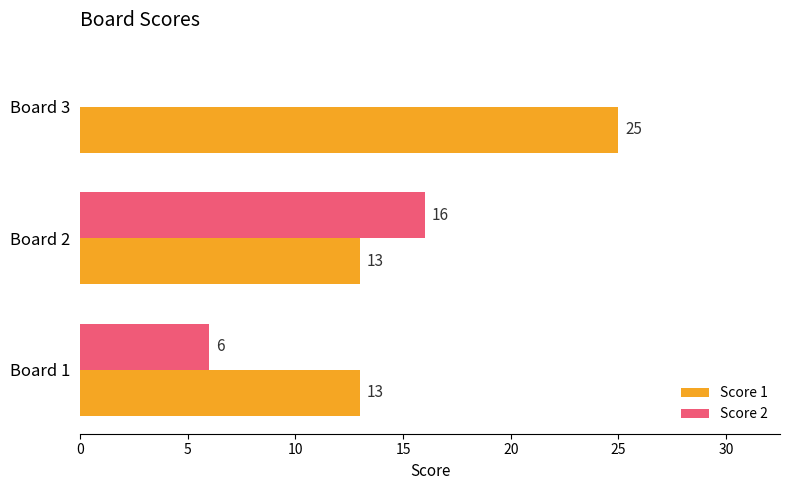

Which label corresponds to the largest value in the chart?

Board 3